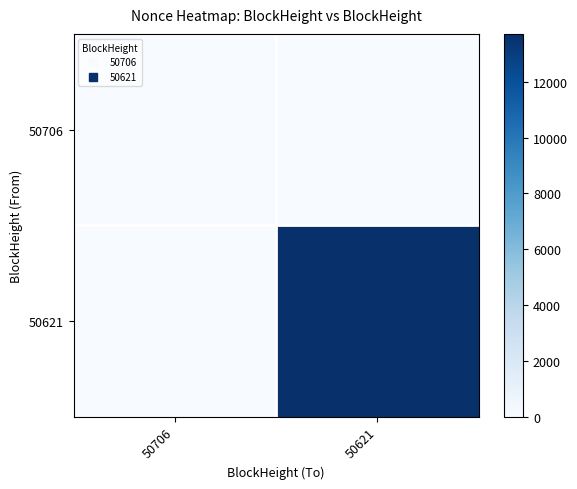

Rank the series by their maximum value, from lowest to highest.

50706, 50621